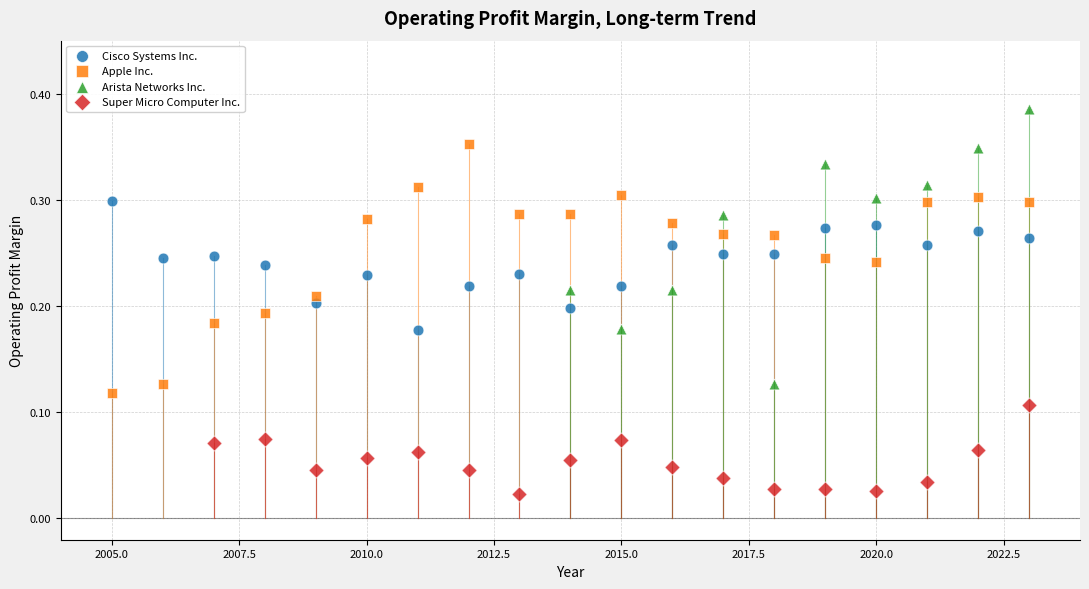

Which series reaches the minimum Y coordinate?

Super Micro Computer Inc.